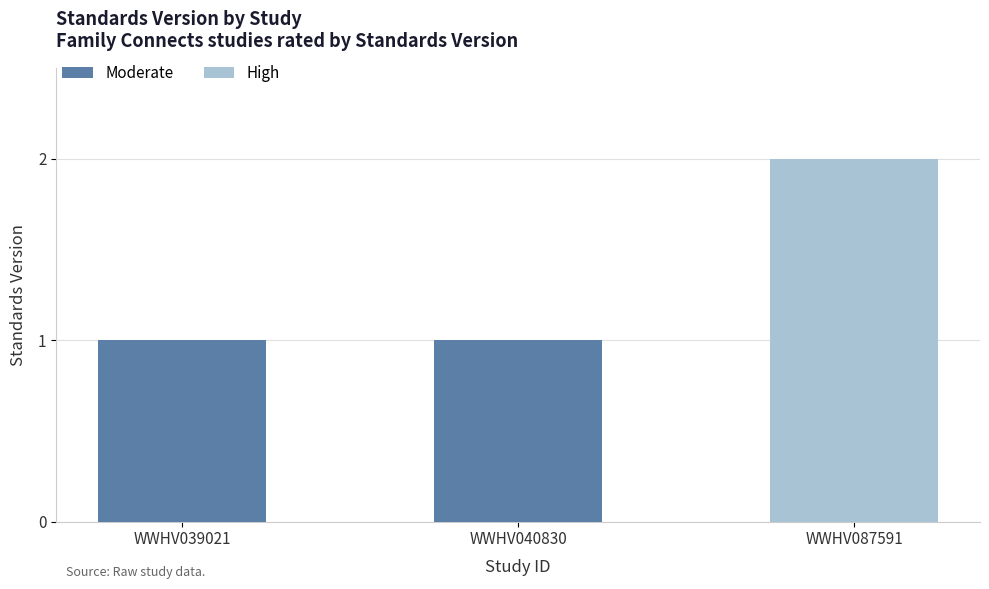

Which series has the largest range (max minus min)?

High